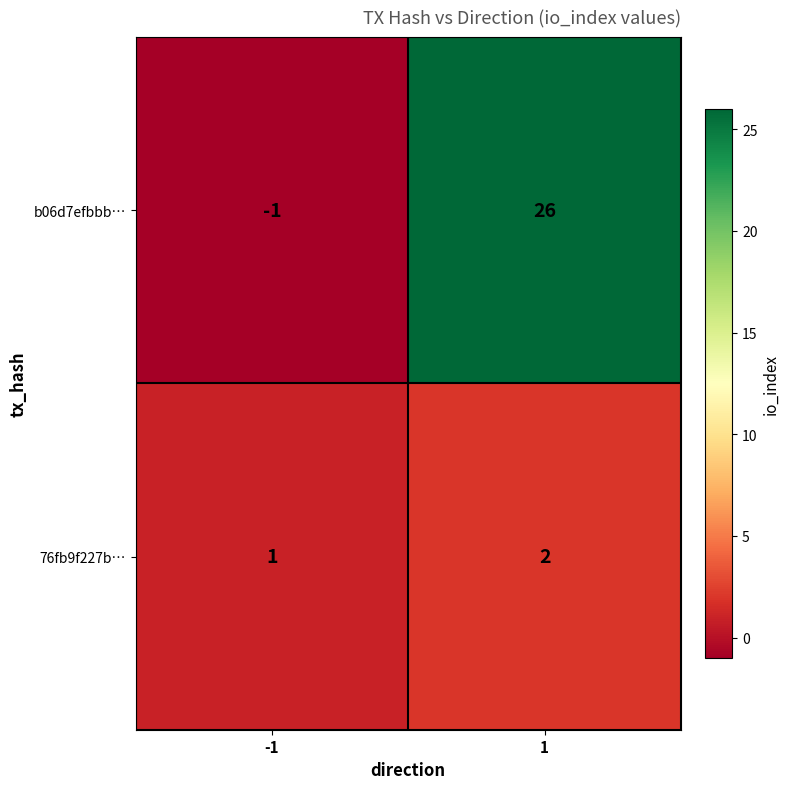

What is the difference between the b06d7efbbb… values at -1 and 1?

27